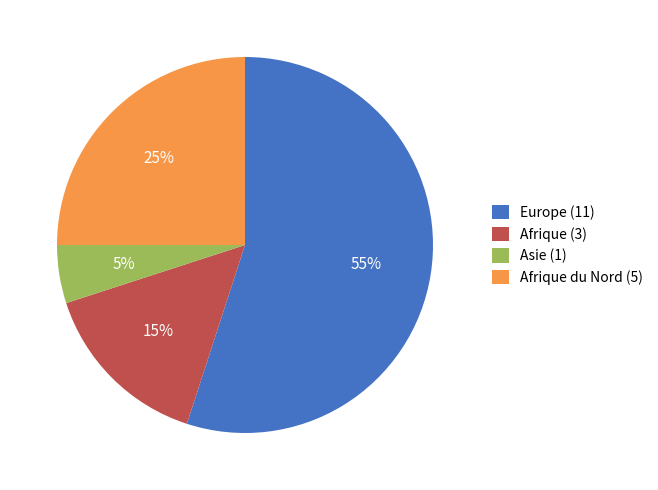

True or false: Europe (11) accounts for 55% of the total.

True